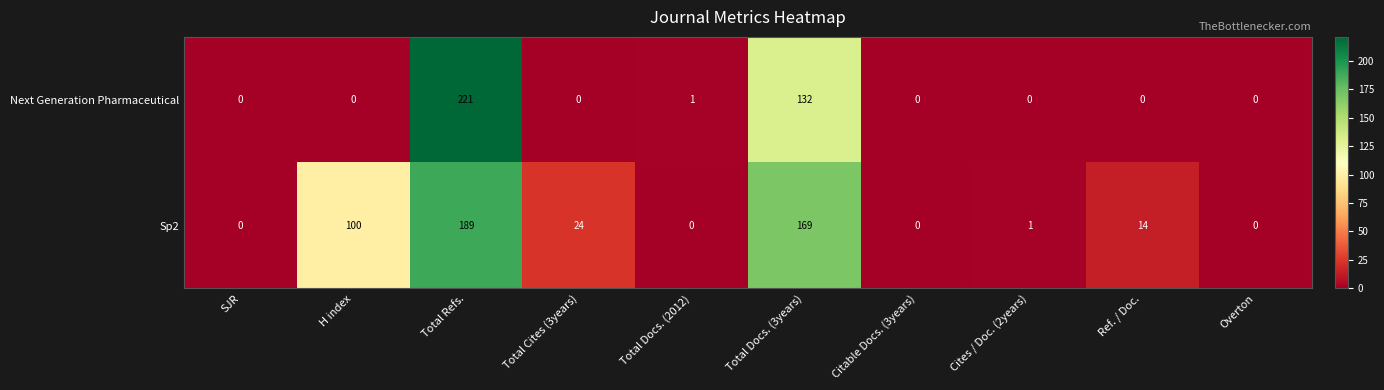

True or false: Sp2 has a value of 0 at Cites / Doc. (2years).

False